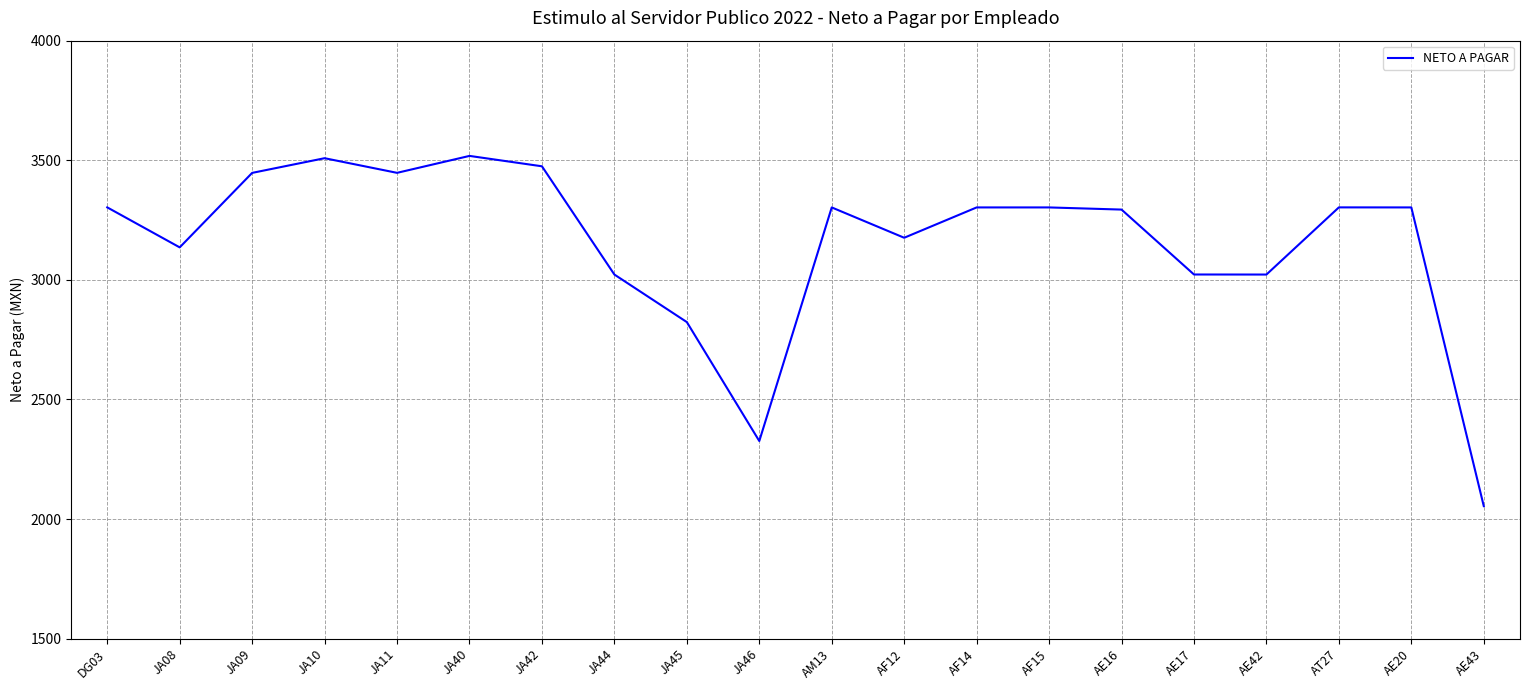

What is the maximum value shown in the chart?

3518.2